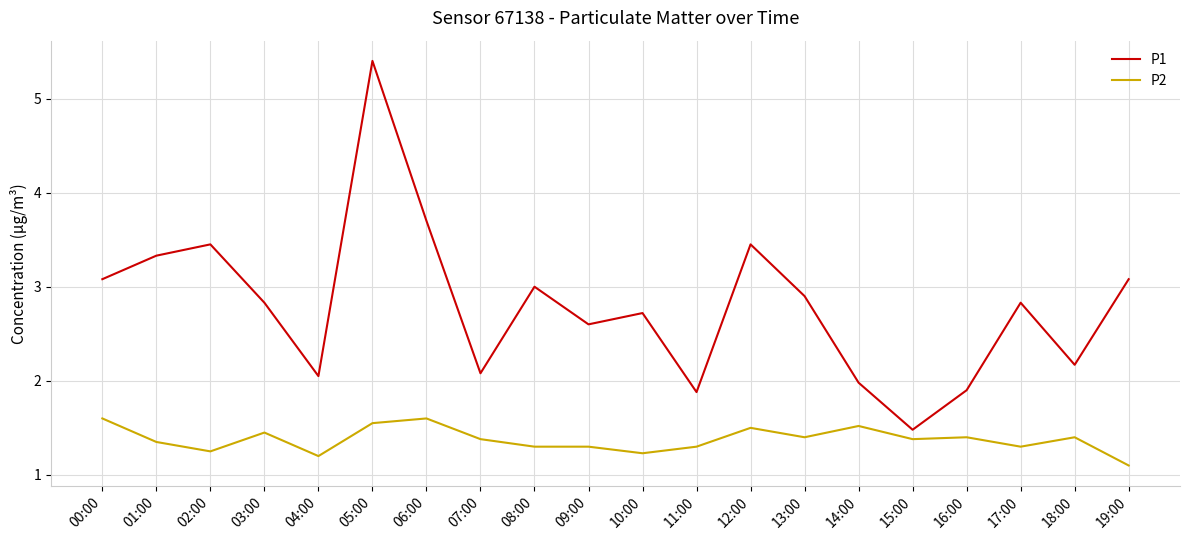

How many values in the P1 series are below 2?

4